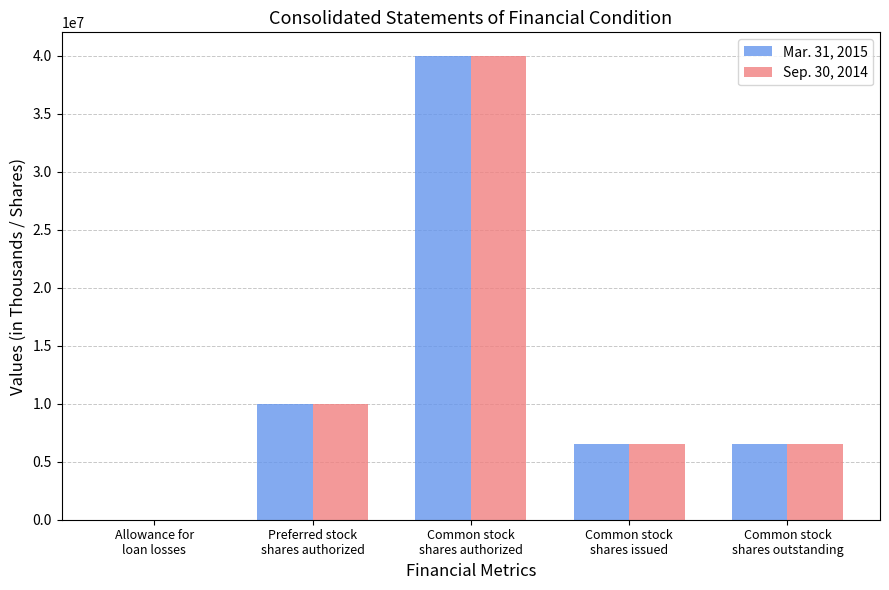

What is the sum of the Mar. 31, 2015 values at Common stock
shares outstanding and Common stock
shares authorized?

46558473